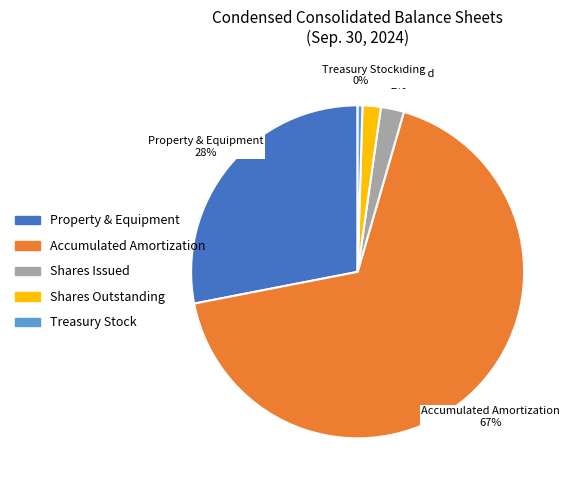

The Accumulated Amortization slice represents 55% of the pie. True or false?

False